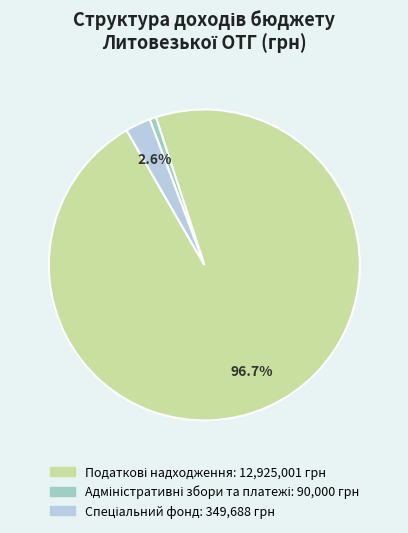

Is there a majority slice in this chart?

Yes